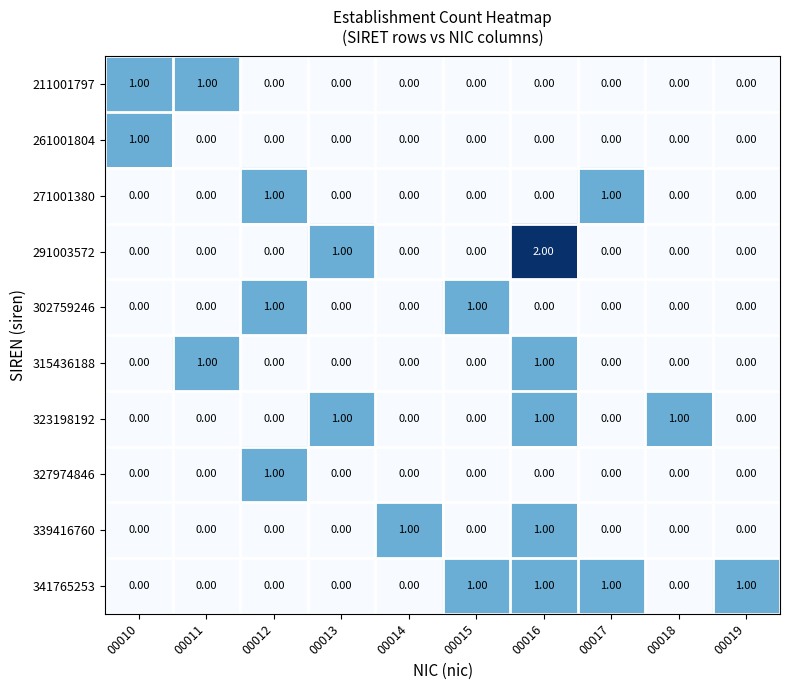

Which series has the widest spread of values?

291003572